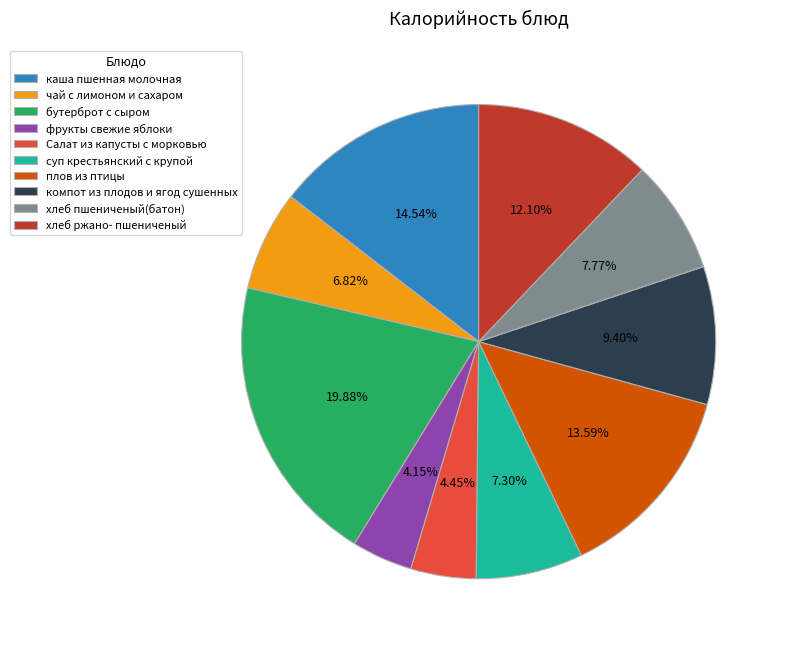

To the nearest percent, what portion does бутерброт с сыром represent?

20%